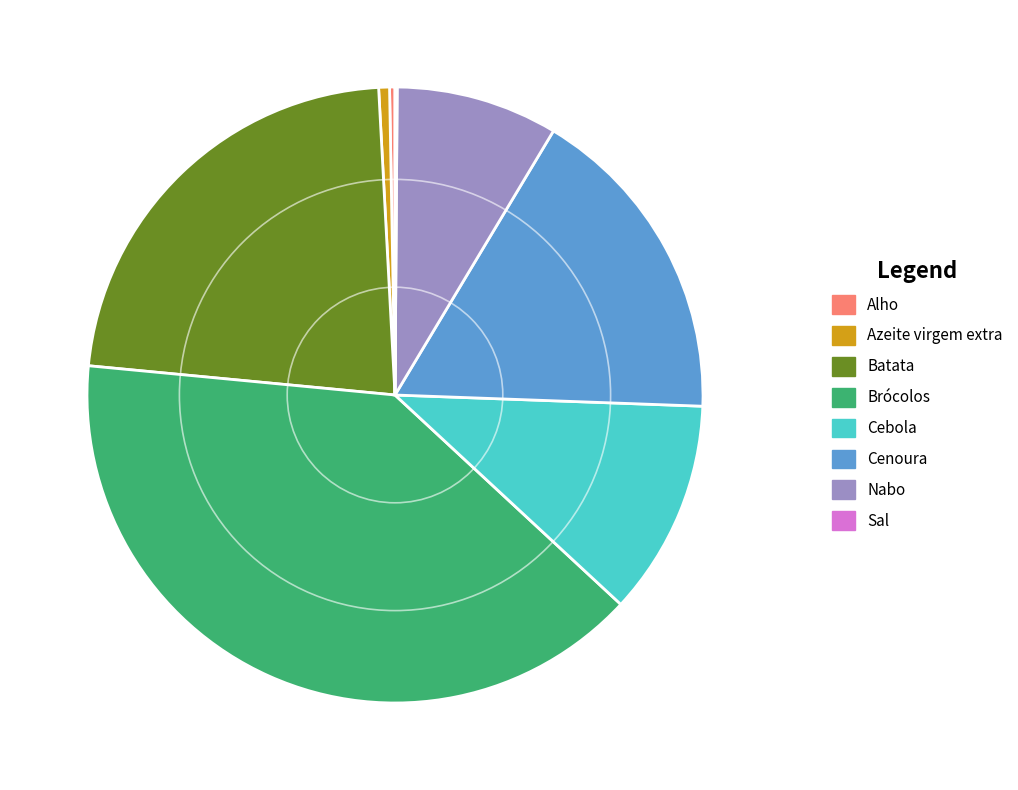

Which has a higher value, Brócolos or Azeite virgem extra?

Brócolos